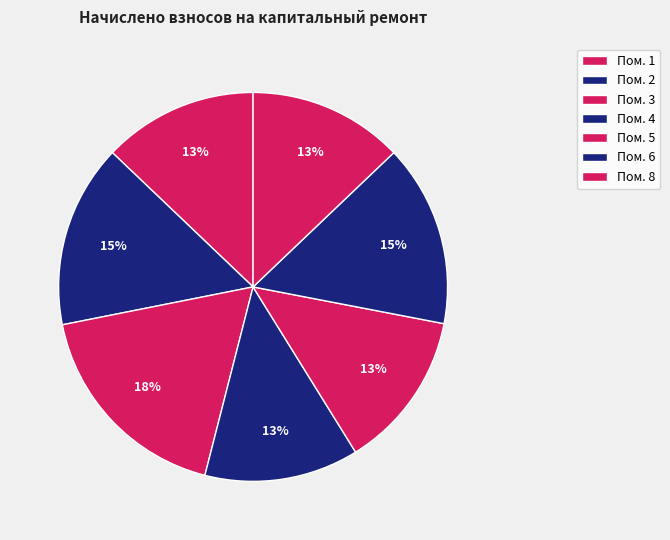

Which slice is the smallest?

4